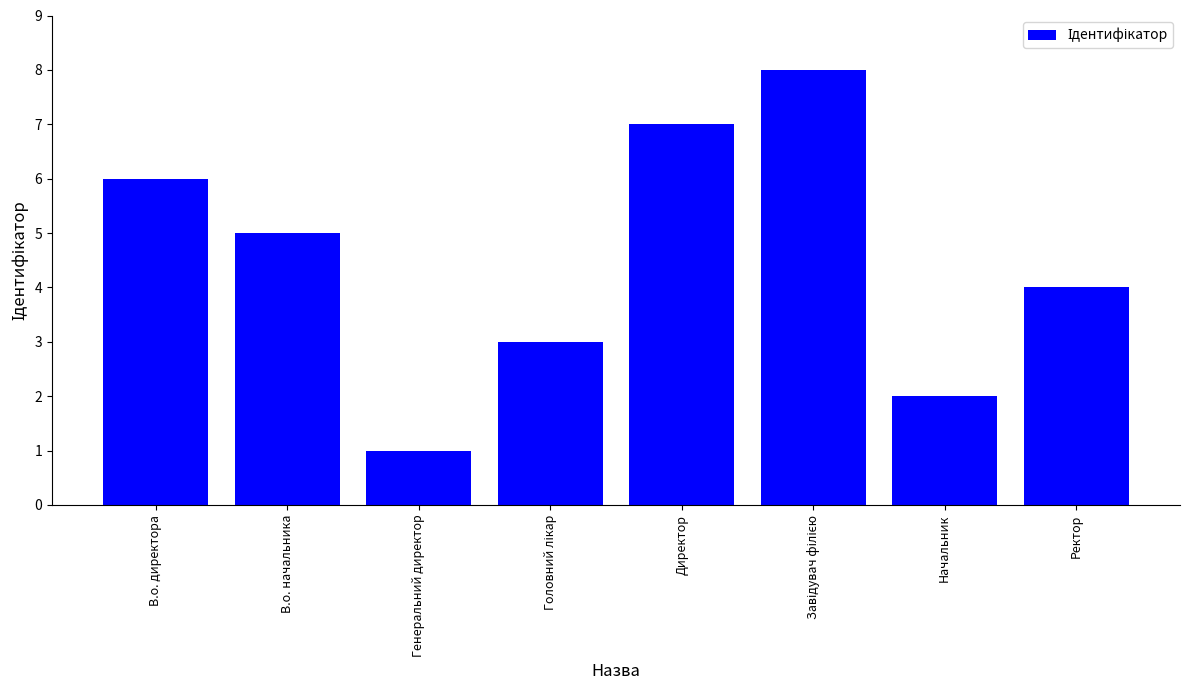

What is the smallest value displayed?

1